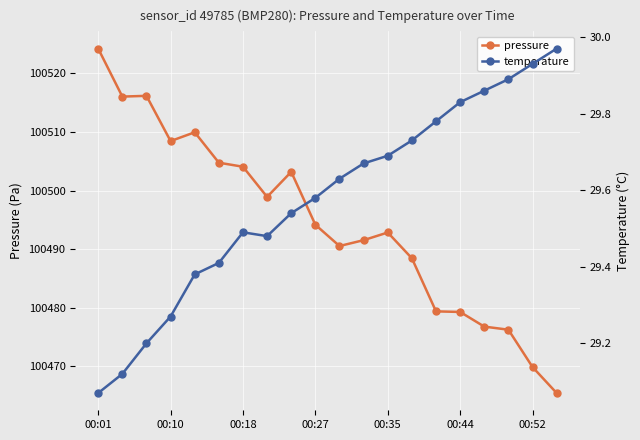

True or false: pressure has more than 0 interior local peaks.

True